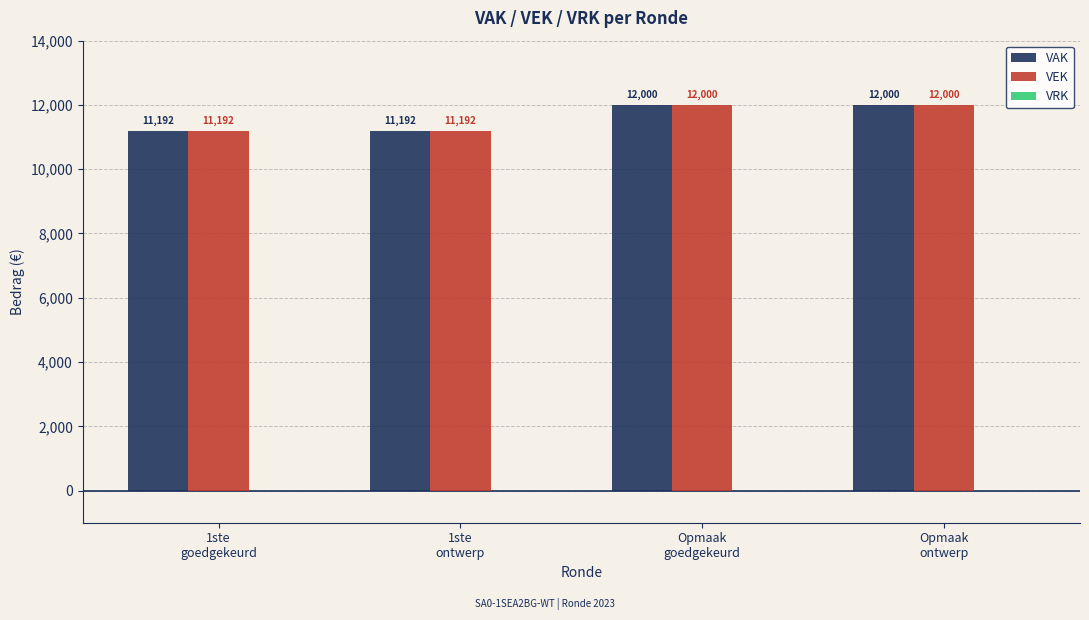

Count the VAK values in the range 11192 to 12000.

4